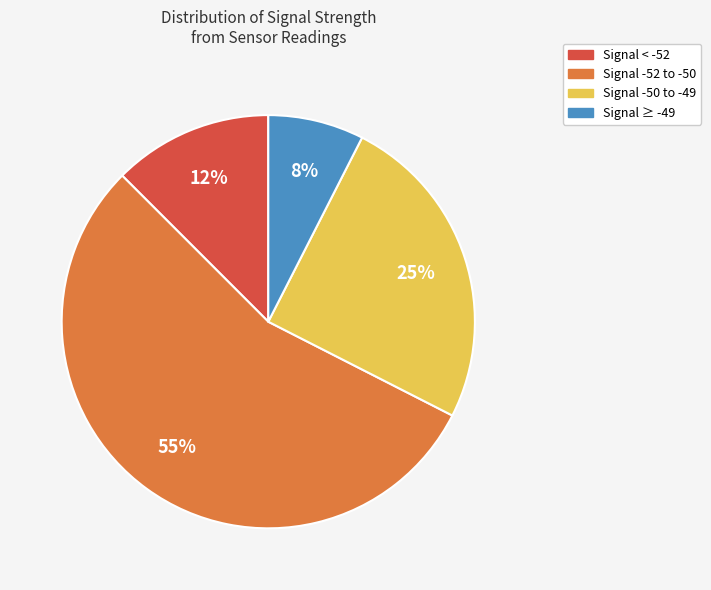

Does Signal -50 to -49 represent more than half of the total?

No